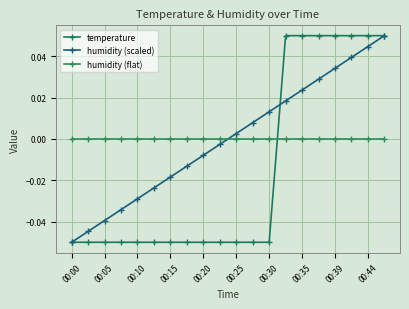

How many values in temperature are below zero?

13